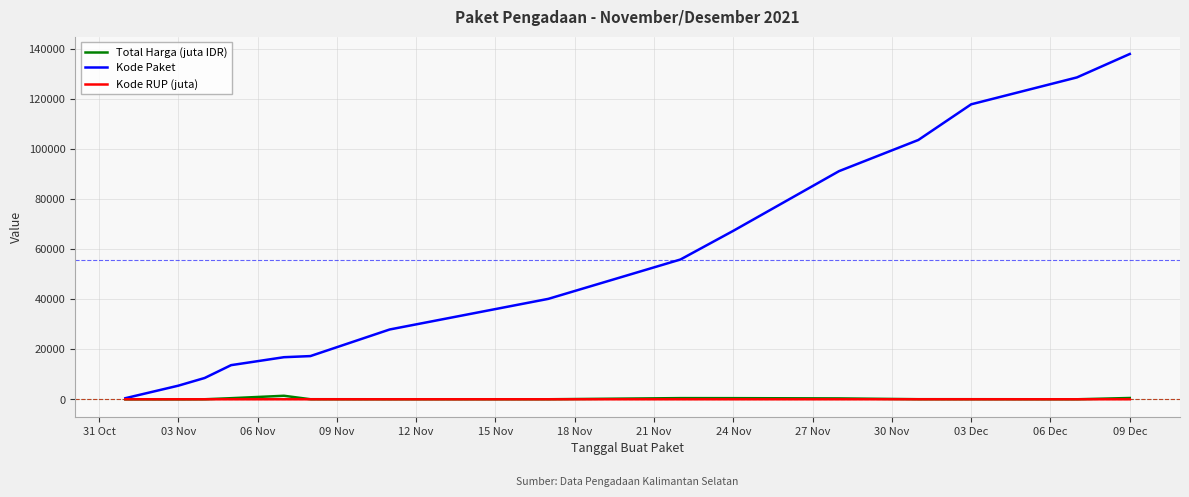

What is the greatest value displayed?

137876.0